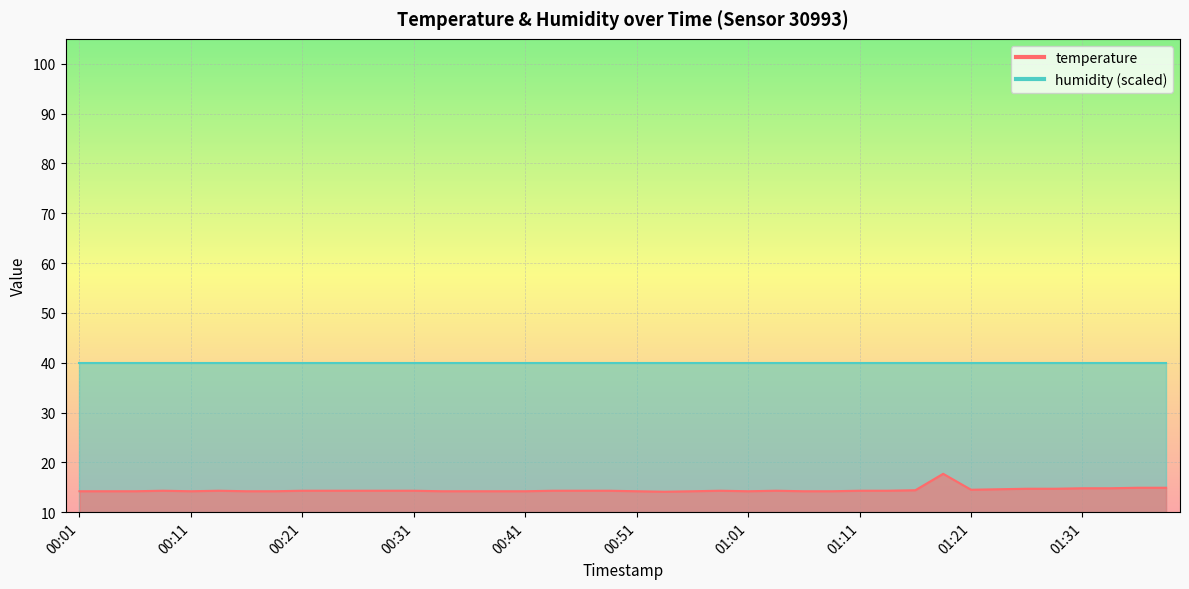

Reading right to left, list all the values displayed in this chart.

01:39=14.9	01:37=14.9	01:34=14.8	01:31=14.8	01:29=14.7	01:26=14.7	01:24=14.6	01:21=14.5	01:19=17.7	01:16=14.4	01:13=14.3	01:11=14.3	01:08=14.2	01:06=14.2	01:03=14.3	01:01=14.2	00:58=14.3	00:56=14.2	00:53=14.1	00:51=14.2	00:48=14.3	00:46=14.3	00:43=14.3	00:41=14.2	00:38=14.2	00:36=14.2	00:33=14.2	00:31=14.3	00:28=14.3	00:26=14.3	00:23=14.3	00:21=14.3	00:19=14.2	00:16=14.2	00:14=14.3	00:11=14.2	00:09=14.3	00:06=14.2	00:04=14.2	00:01=14.2